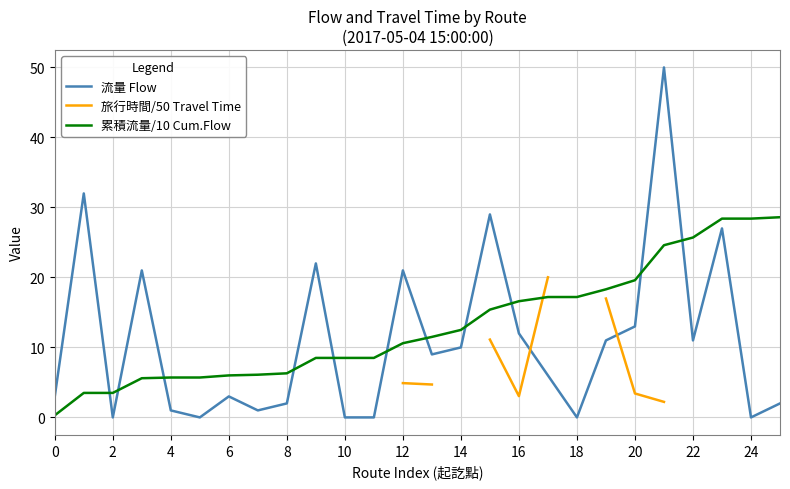

What is the lowest value of the 累積流量/10 Cum.Flow series?

0.3